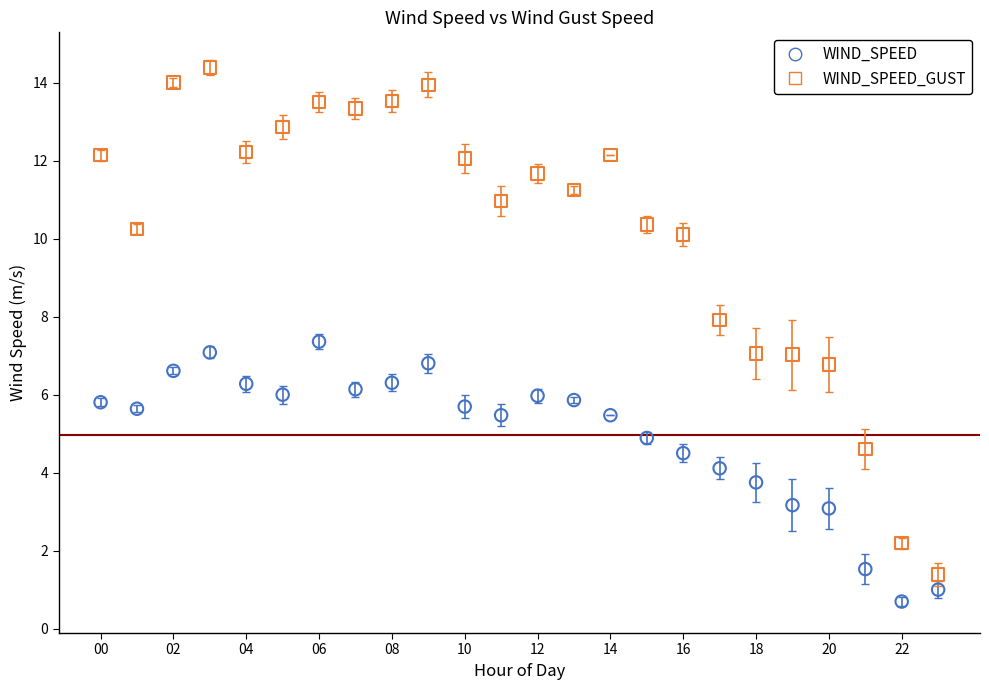

Which series contains the lowest Y value?

WIND_SPEED